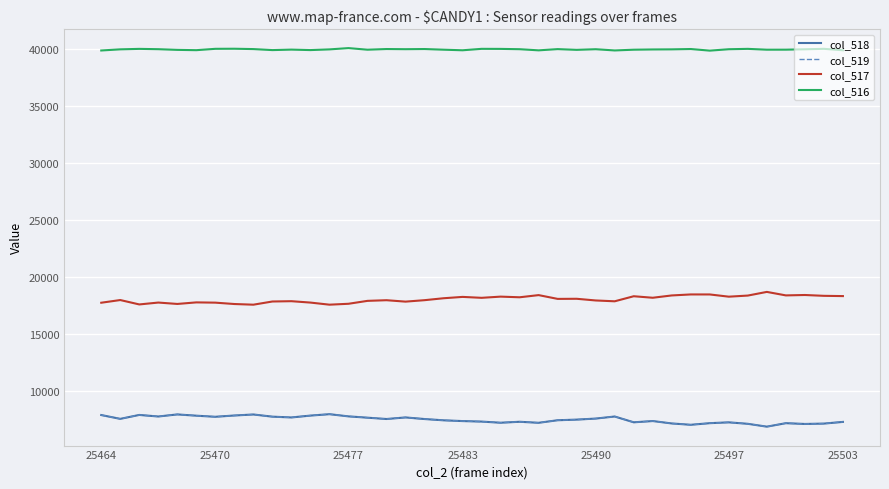

True or false: col_519 and col_517 intersect in this chart.

False